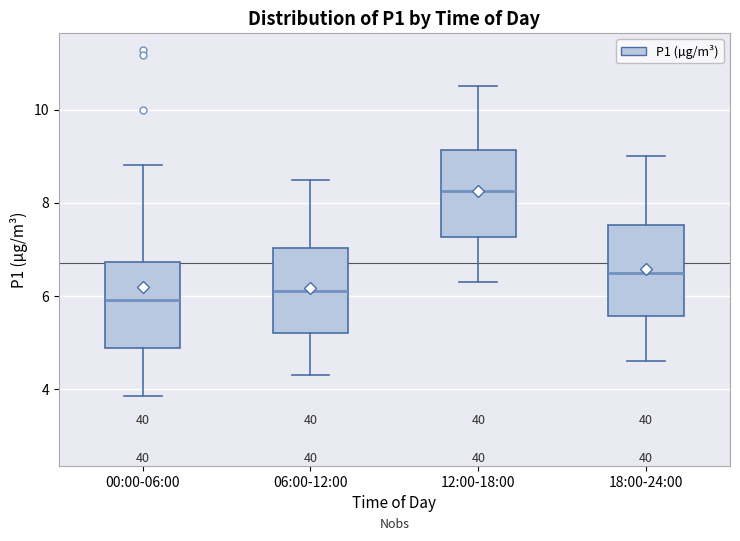

Where is the upper edge of the box for 12:00-18:00 on the y-axis? The values are not printed on the chart, so give them approximately, as read against the axis.

9.2